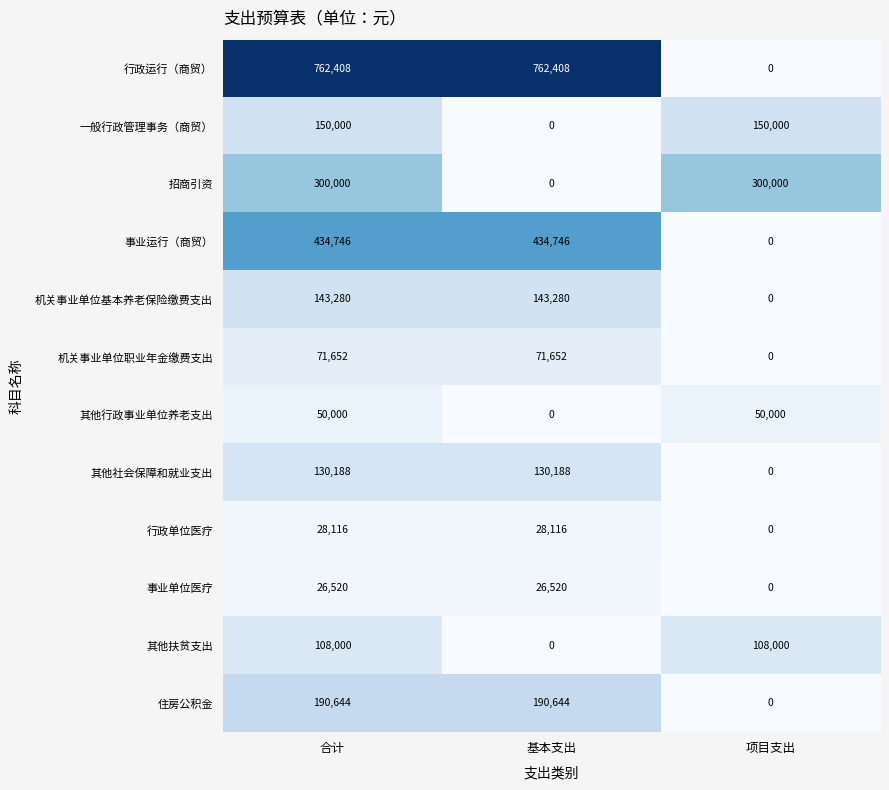

At which category is the sum across all series the highest?

合计